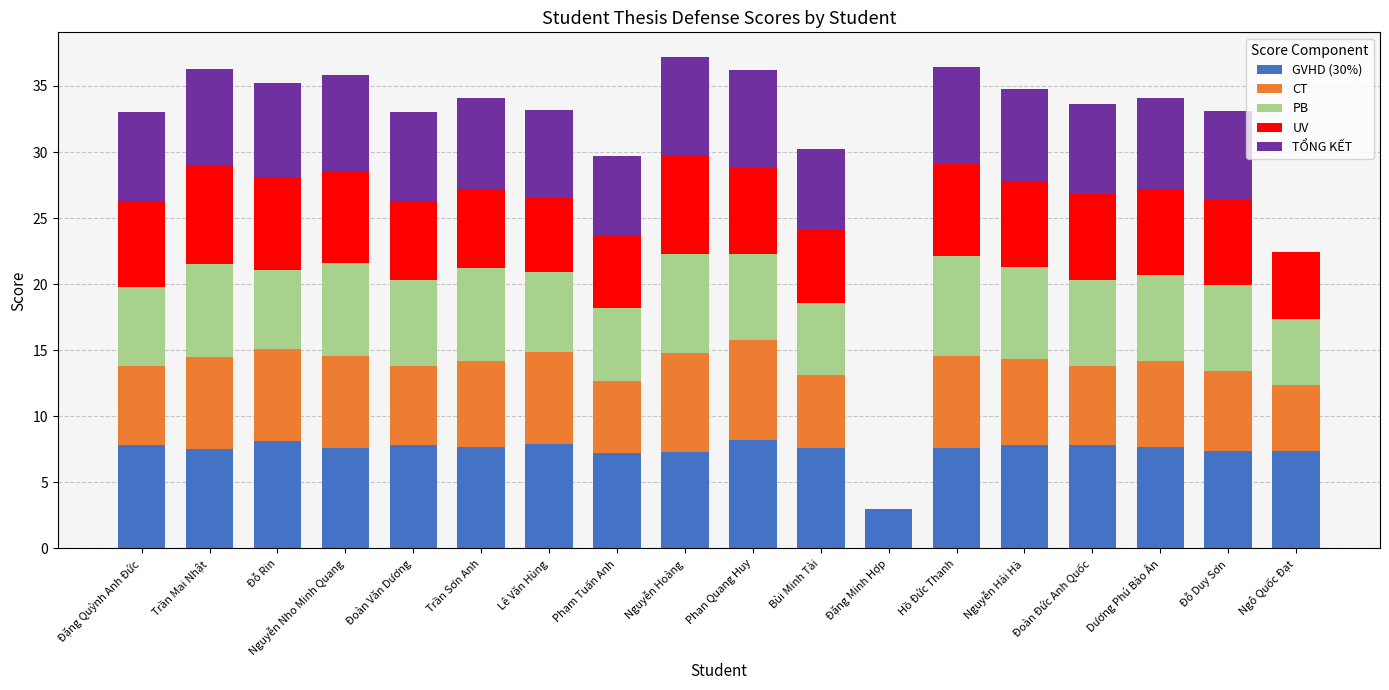

What is the total value across all series at Lê Văn Hùng?

33.2